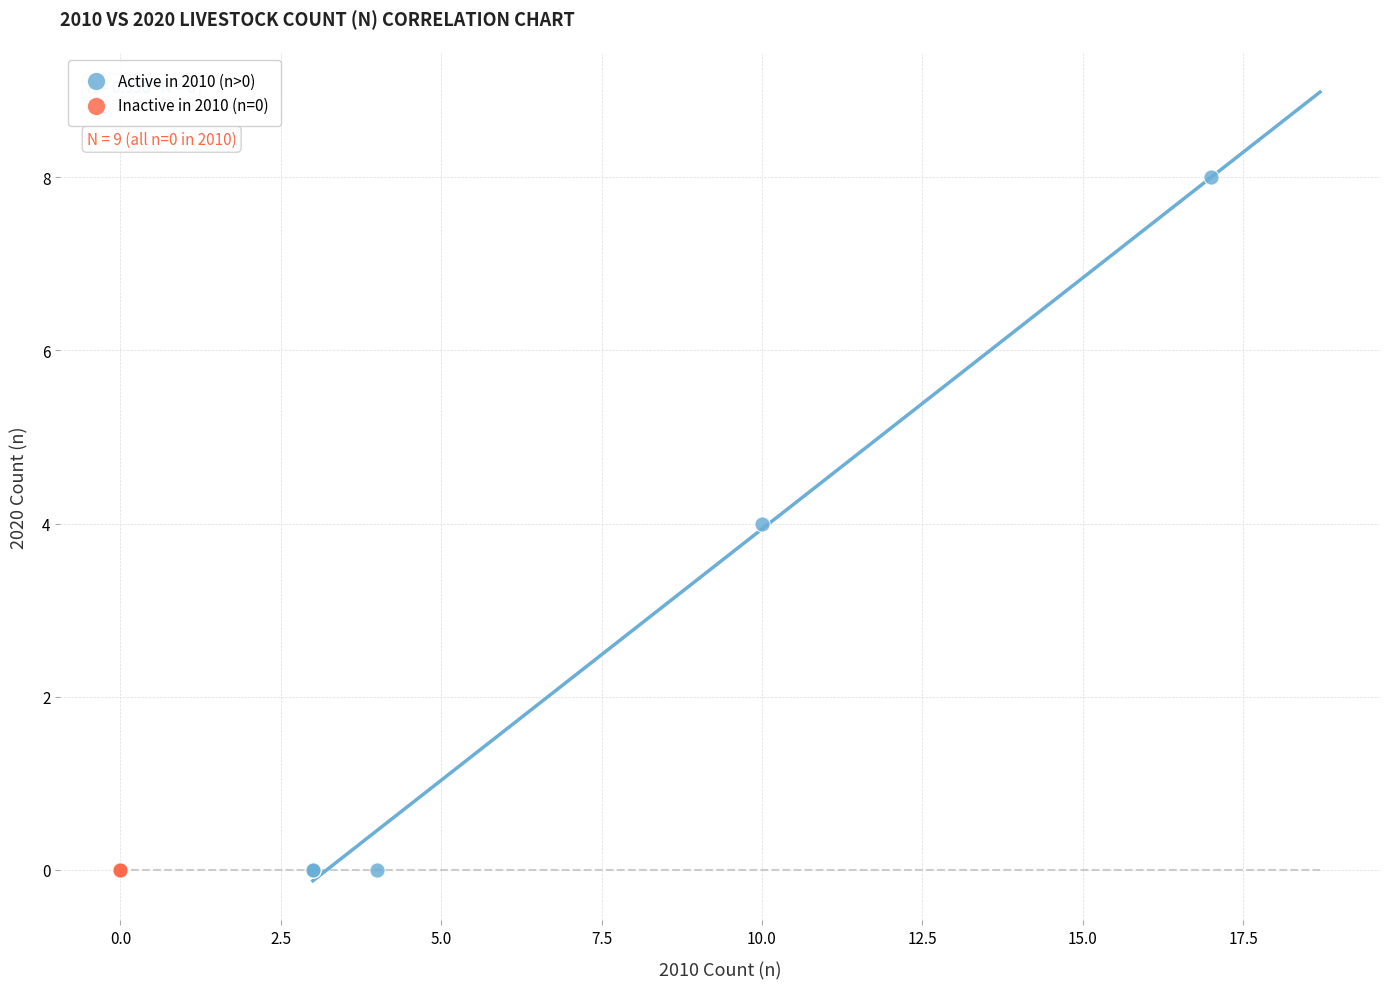

Which series contains the highest Y value?

Active in 2010 (n>0)